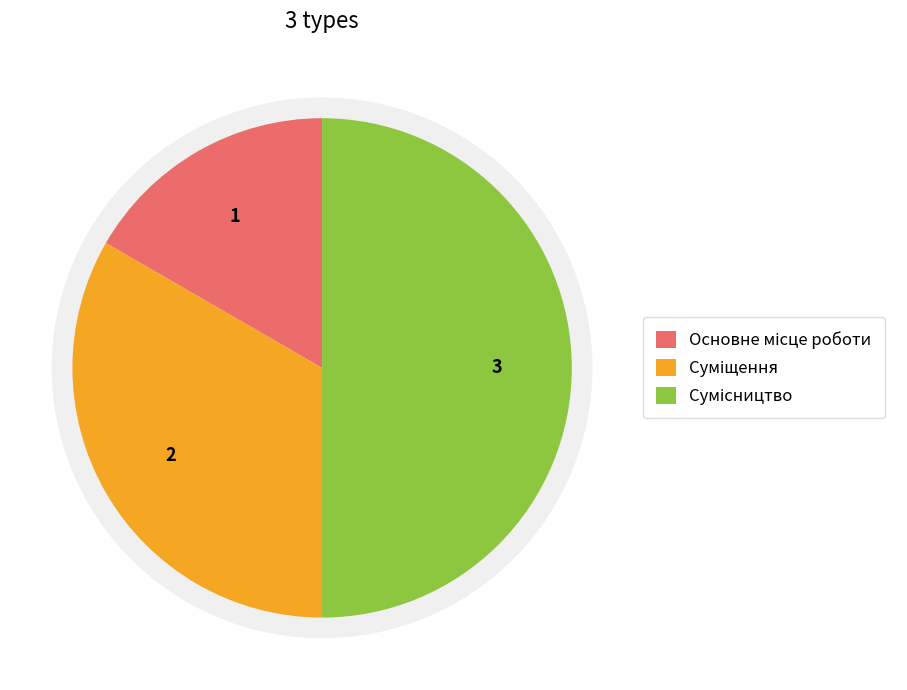

True or false: Основне місце роботи accounts for 17% of the total.

True